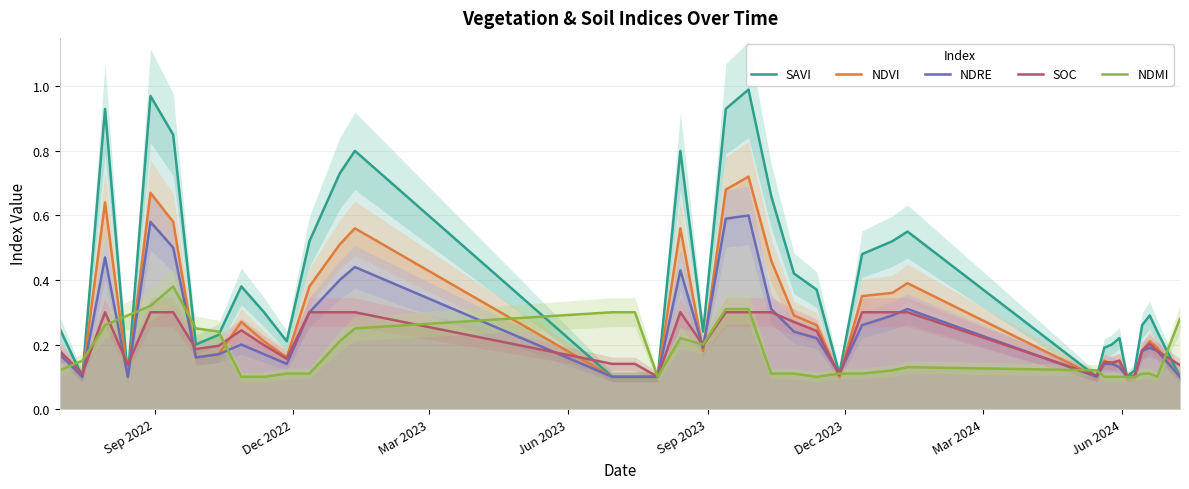

How many NDVI values are between 0 and 1?

38